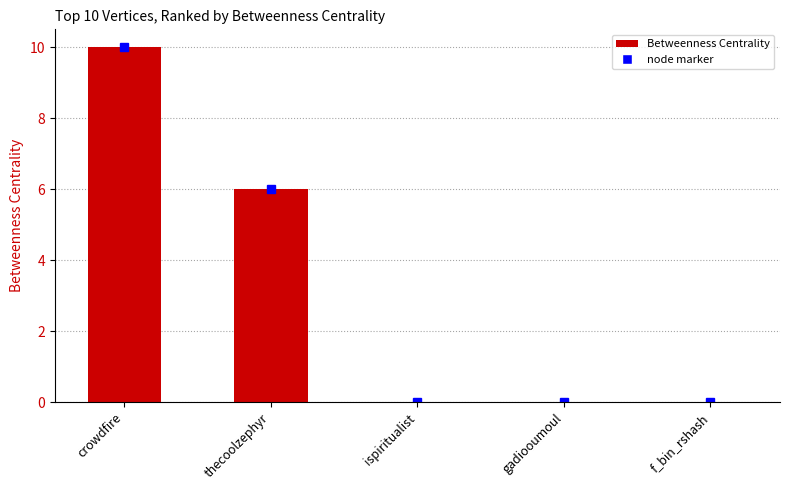

Reading right to left, transcribe all the data shown in this chart.

f_bin_rshash=0	gadiooumoul=0	ispiritualist=0	thecoolzephyr=6	crowdfire=10